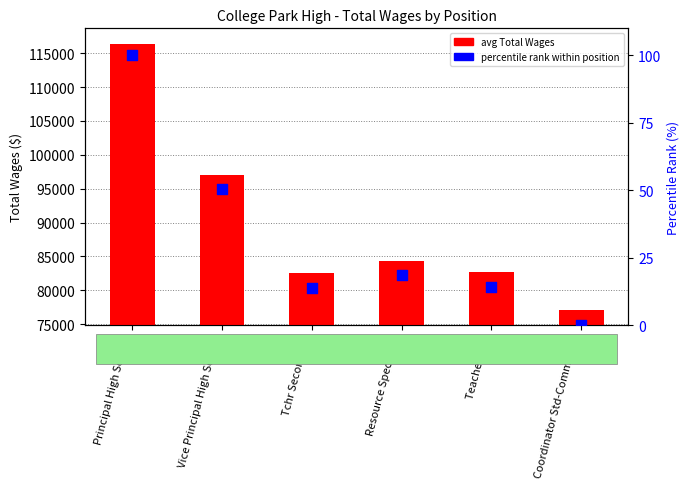

What is the total value across all series at Principal High School?

116450.0